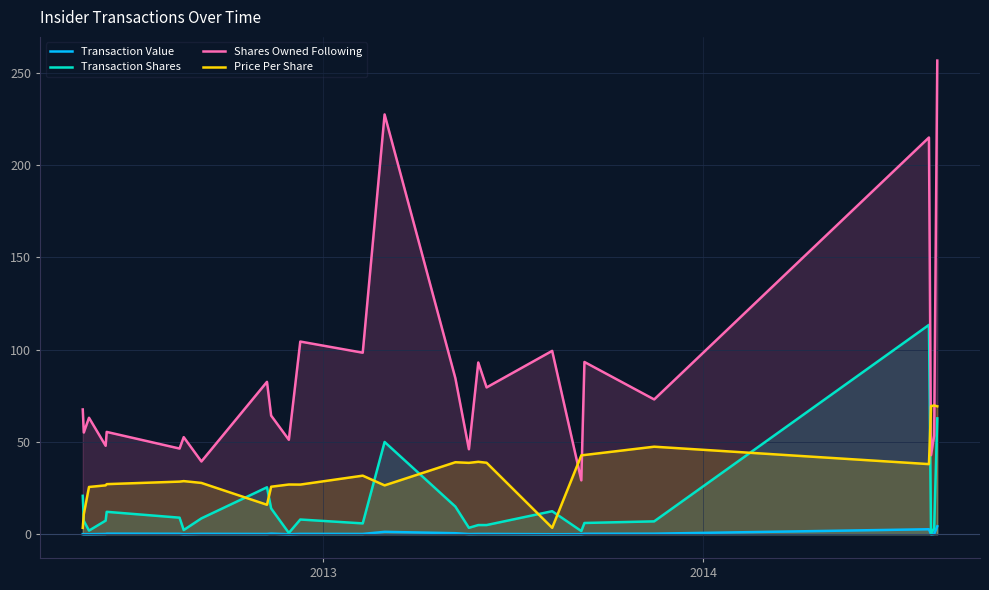

True or false: Transaction Value and Shares Owned Following intersect in this chart.

False